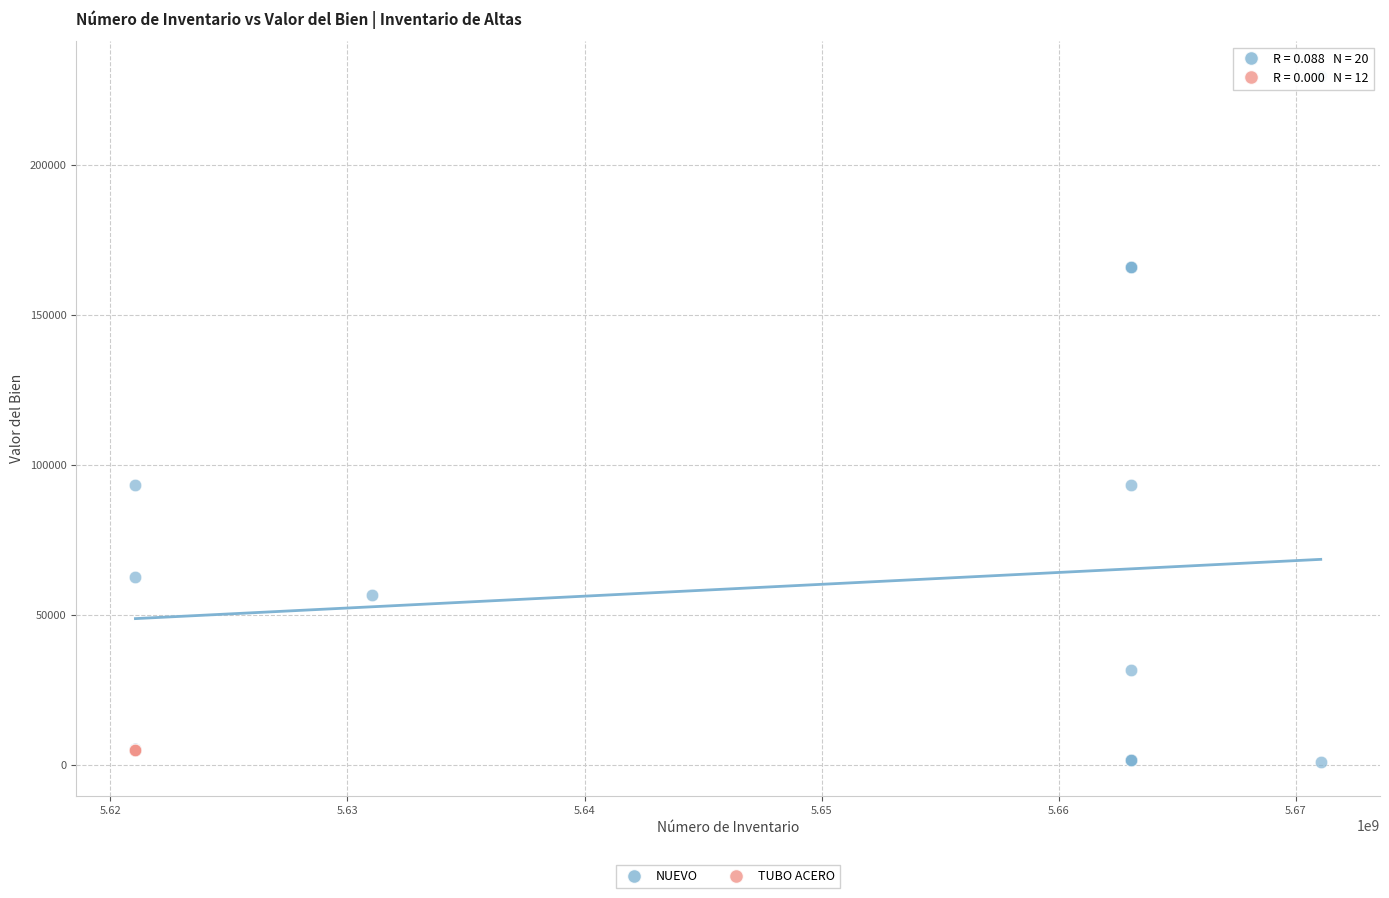

Which series reaches the maximum Y coordinate?

NUEVO